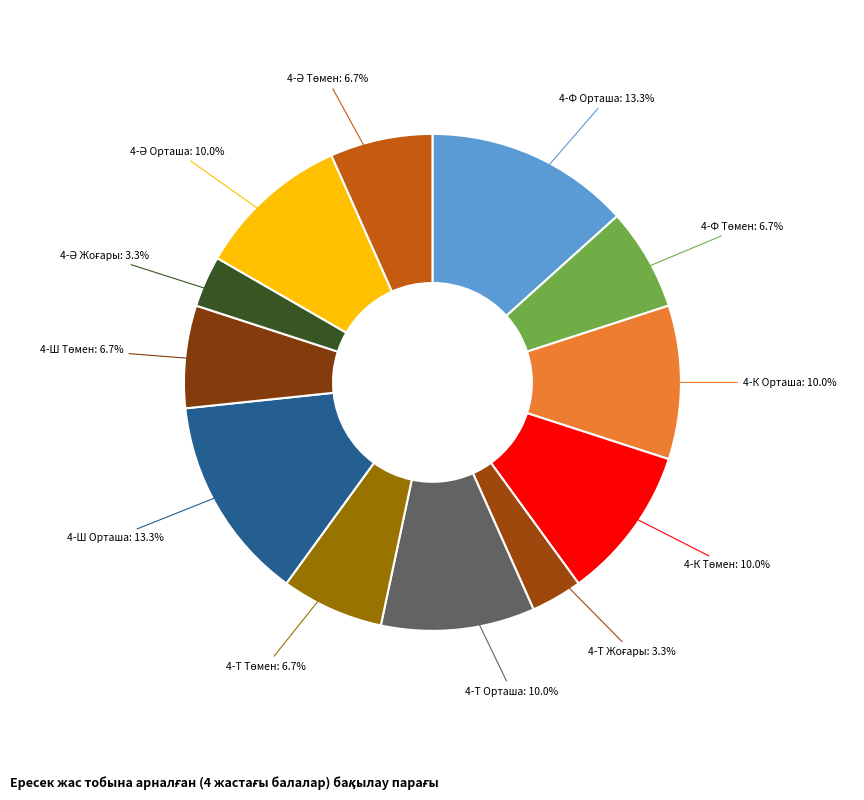

Does any single category account for the majority?

No